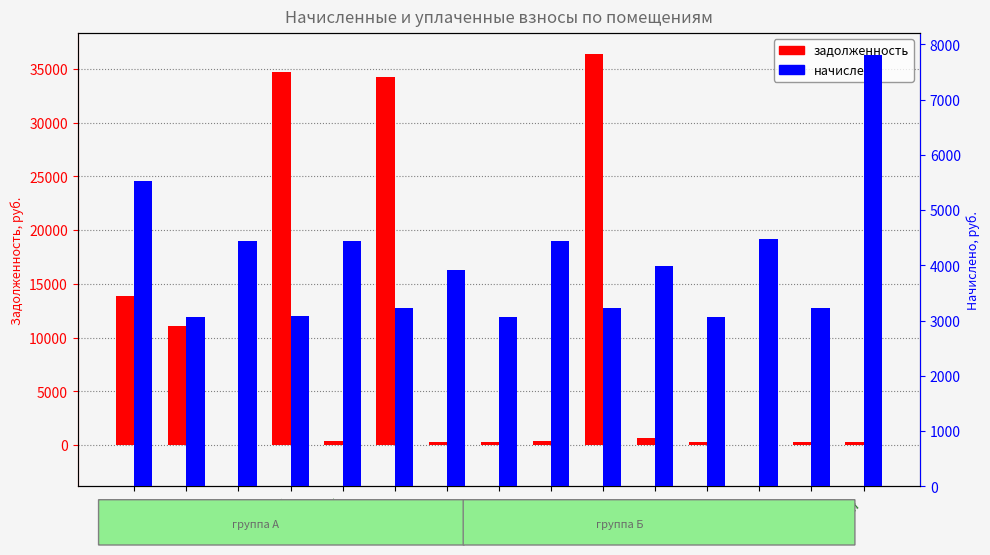

Read the задолженность value at 7.

369.6